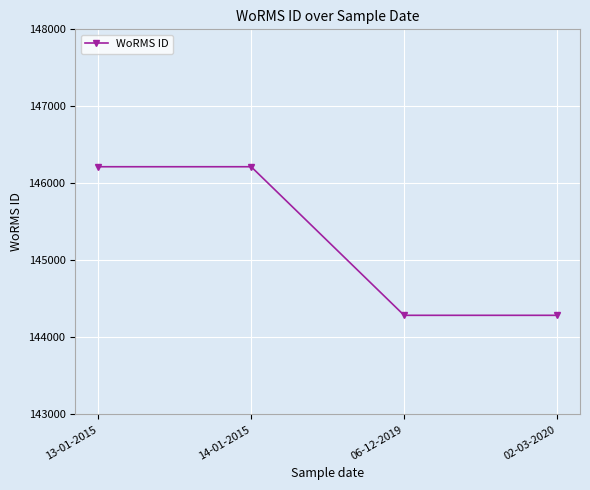

What position from the left is 14-01-2015?

2